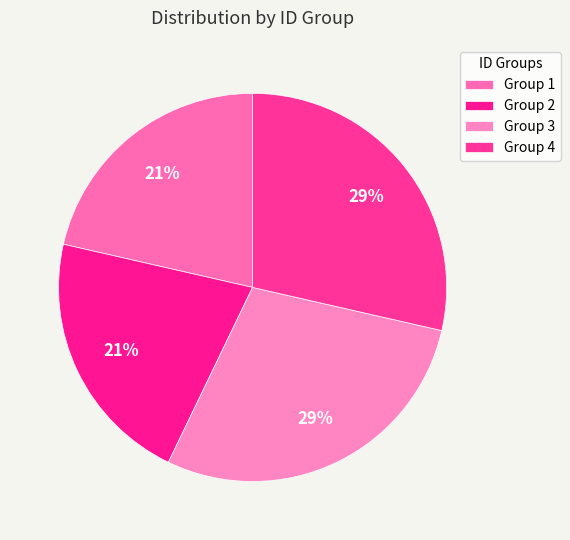

How many slices are in this pie chart?

4